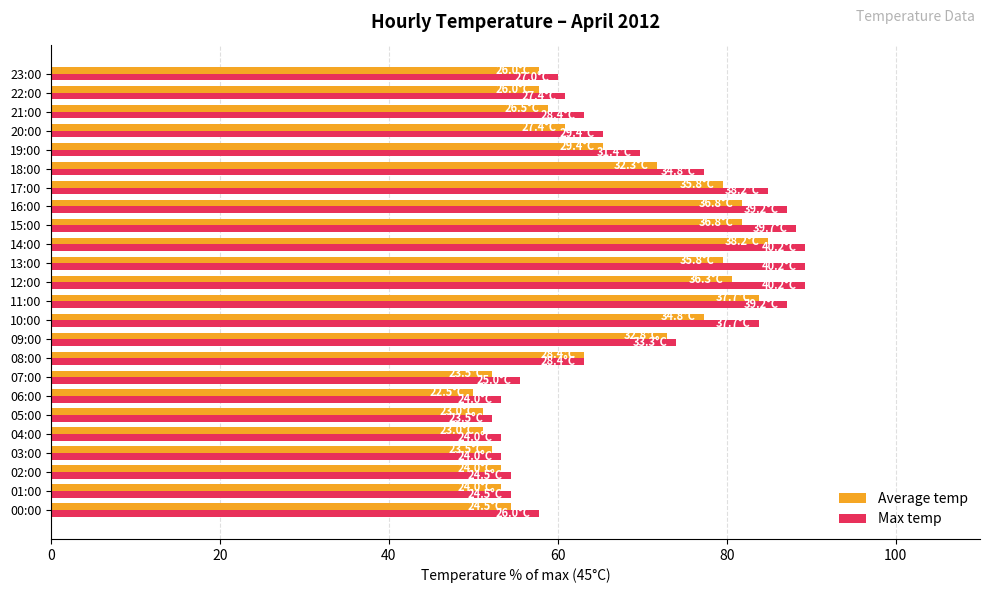

What are all the series names shown in the legend?

Average temp, Max temp